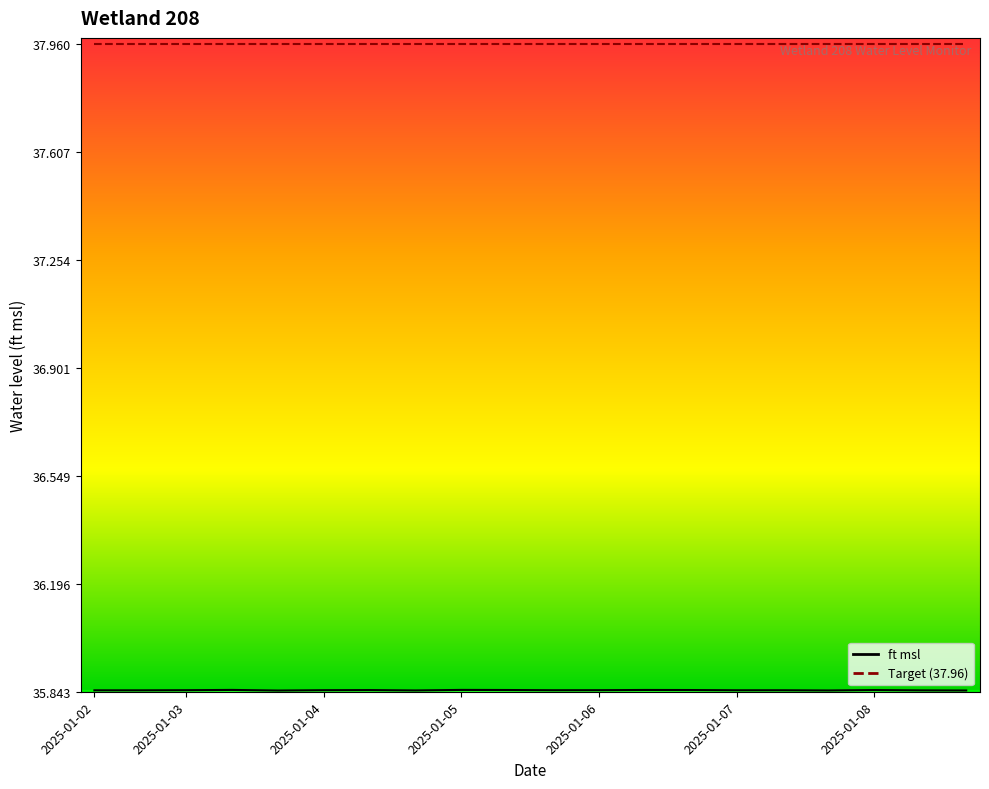

Count the values in the range 35 to 36.

20